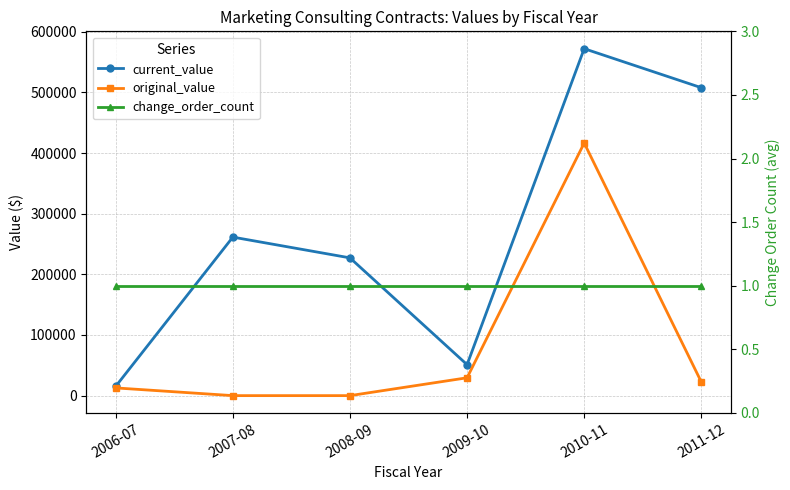

What is the label of the 3rd point from the right?

2009-10